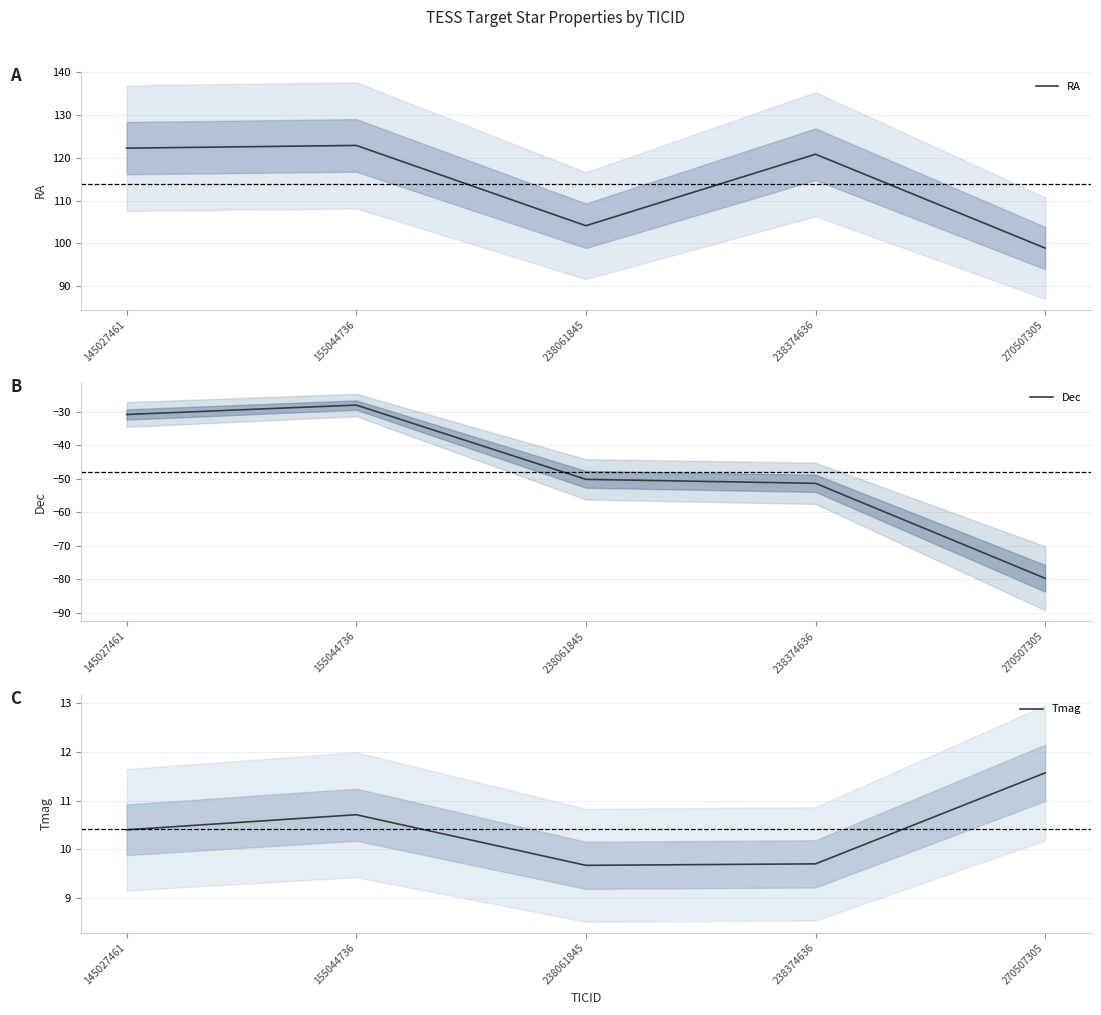

Rank the series by their maximum value, from highest to lowest.

RA, Tmag, Dec